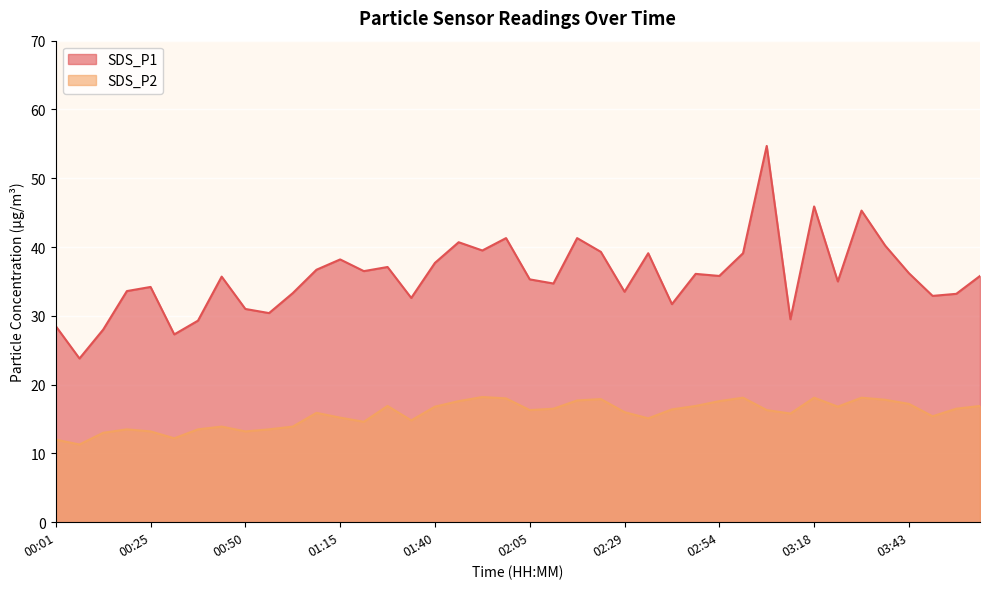

What is the total value across all series at 02:35?

54.2